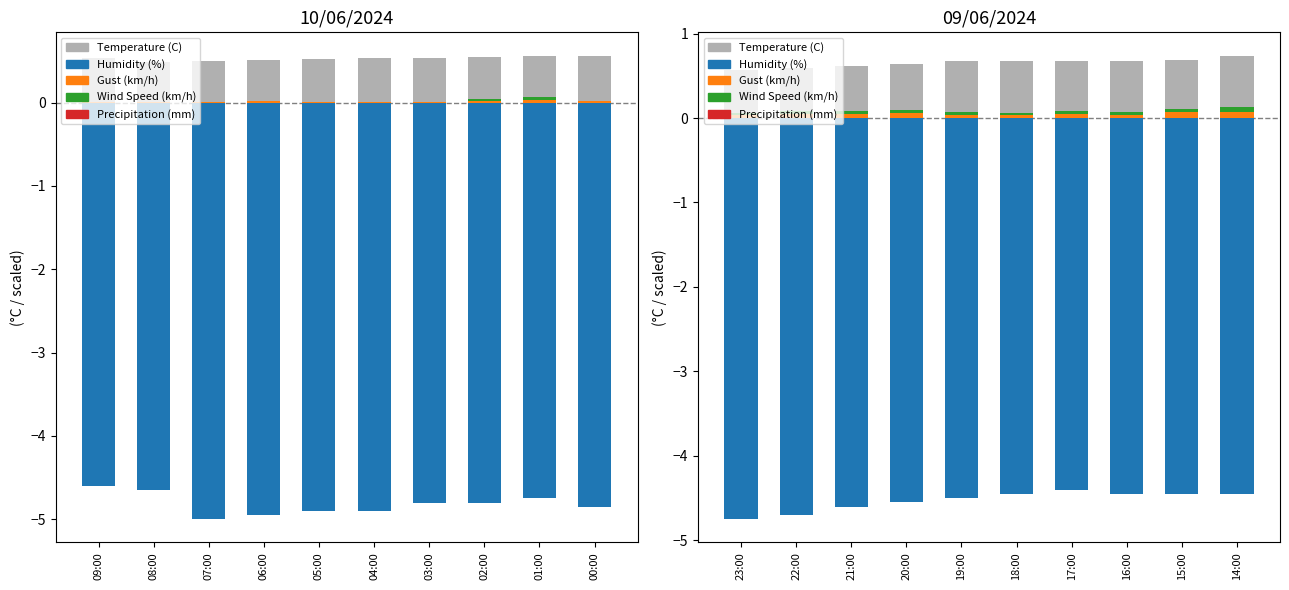

The Temperature (C) series shows 0.9 at 17:00. True or false?

False